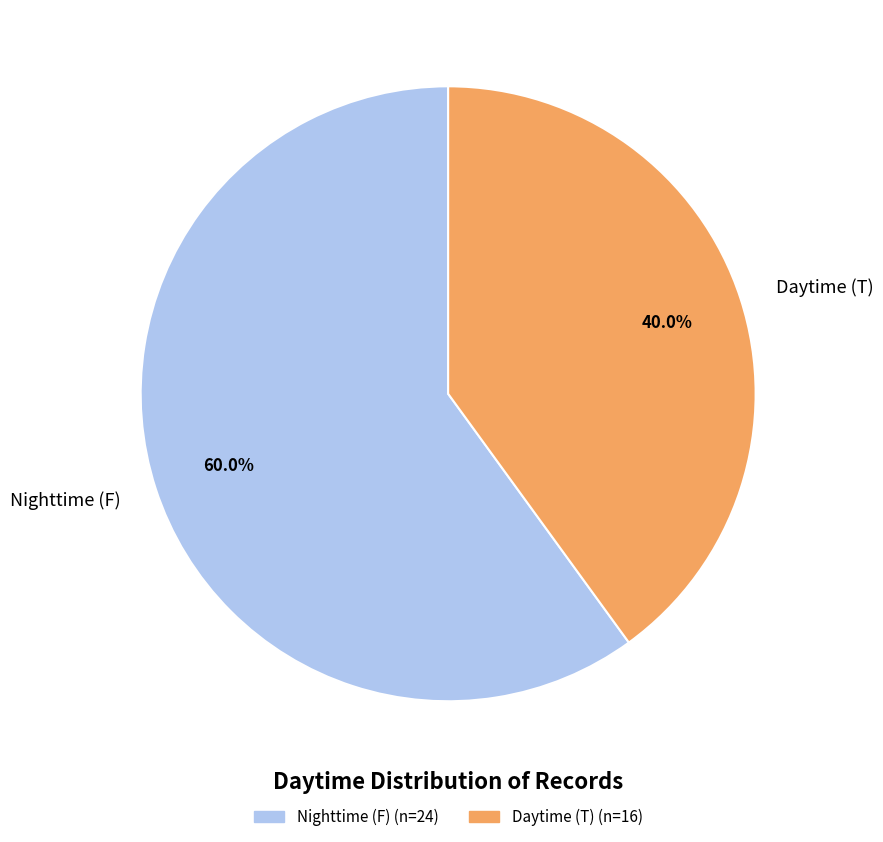

Which has a higher value, Nighttime (F) or Daytime (T)?

Nighttime (F)